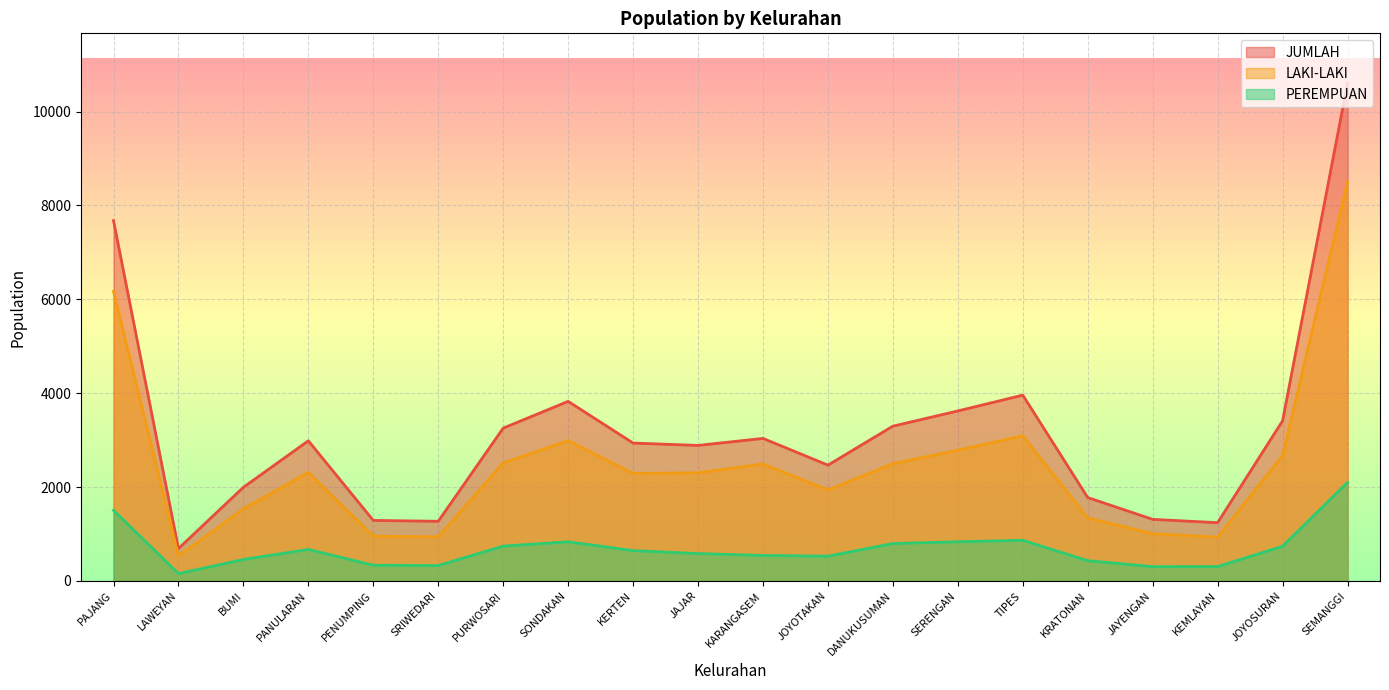

What are all the series names shown in the legend?

JUMLAH, LAKI-LAKI, PEREMPUAN